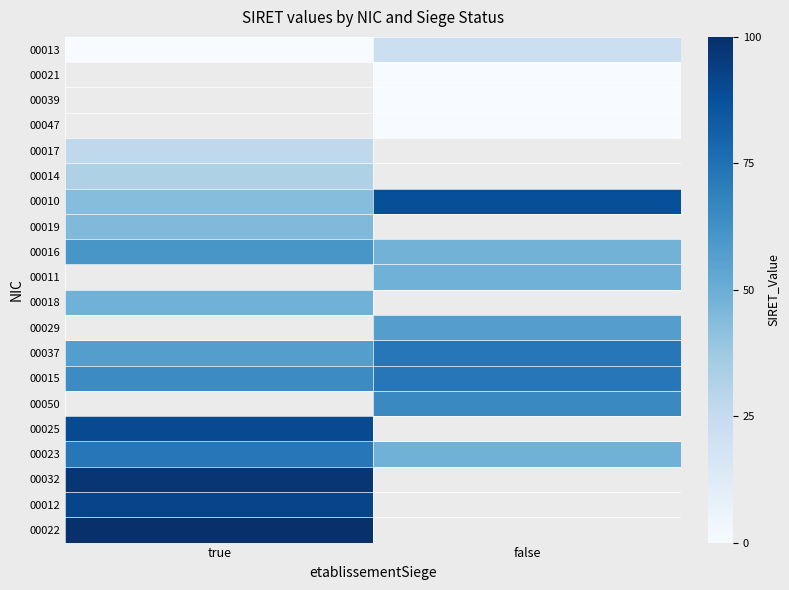

What is the difference between the highest and lowest values at true?

100.0